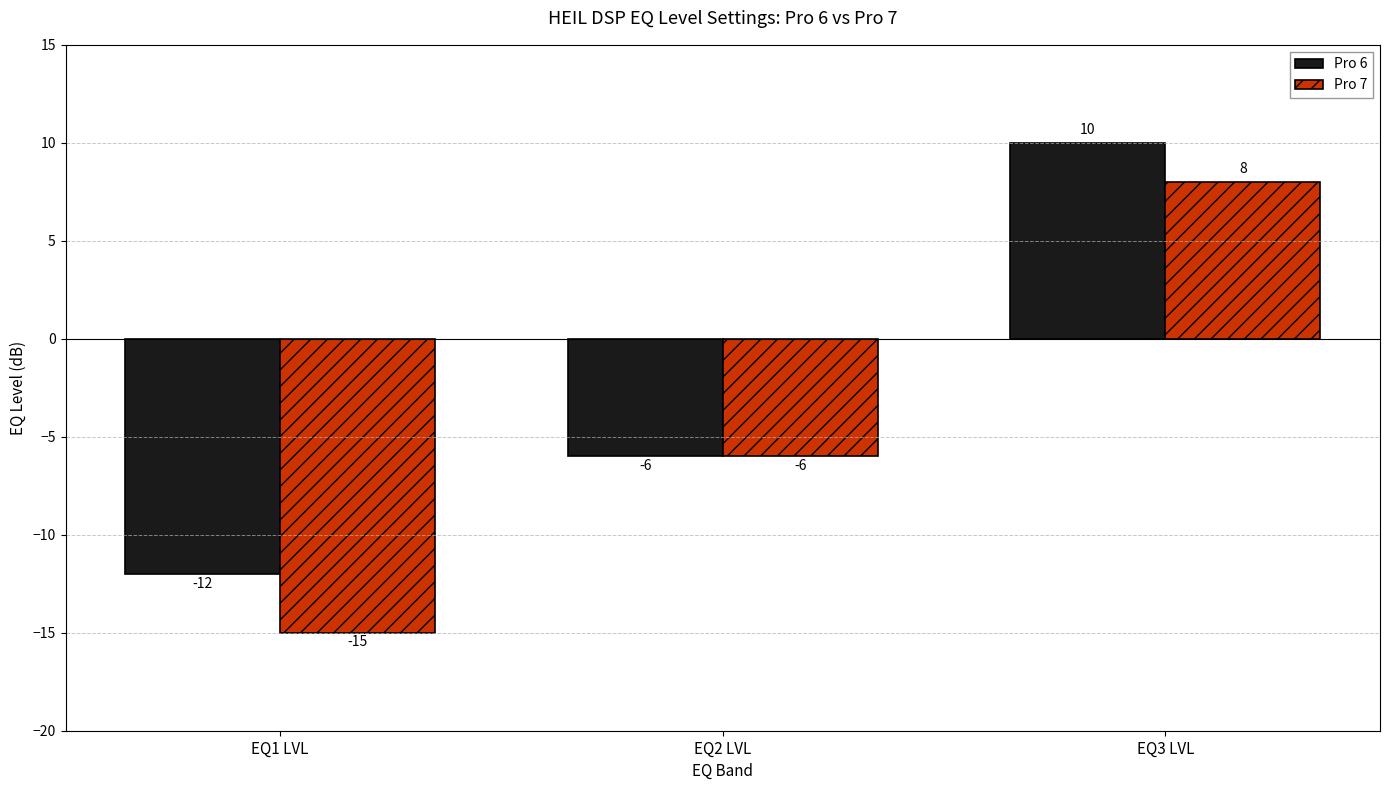

What is the label of the 2nd bar from the right?

EQ2 LVL